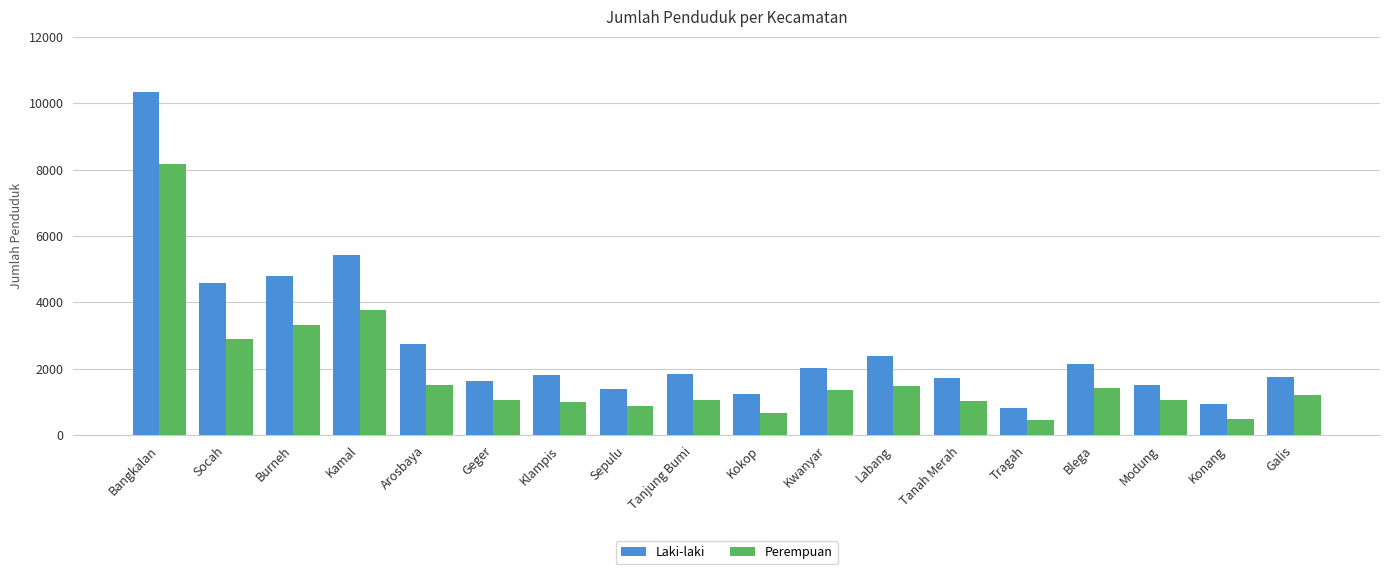

What is the average value of the Laki-laki series?

2734